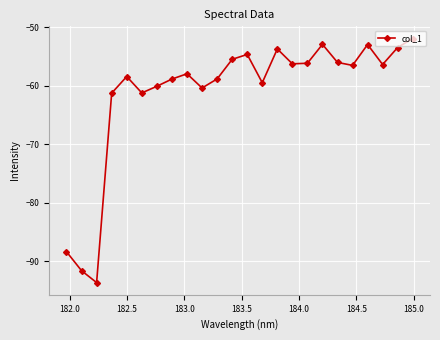

How many lines are shown in the chart?

1